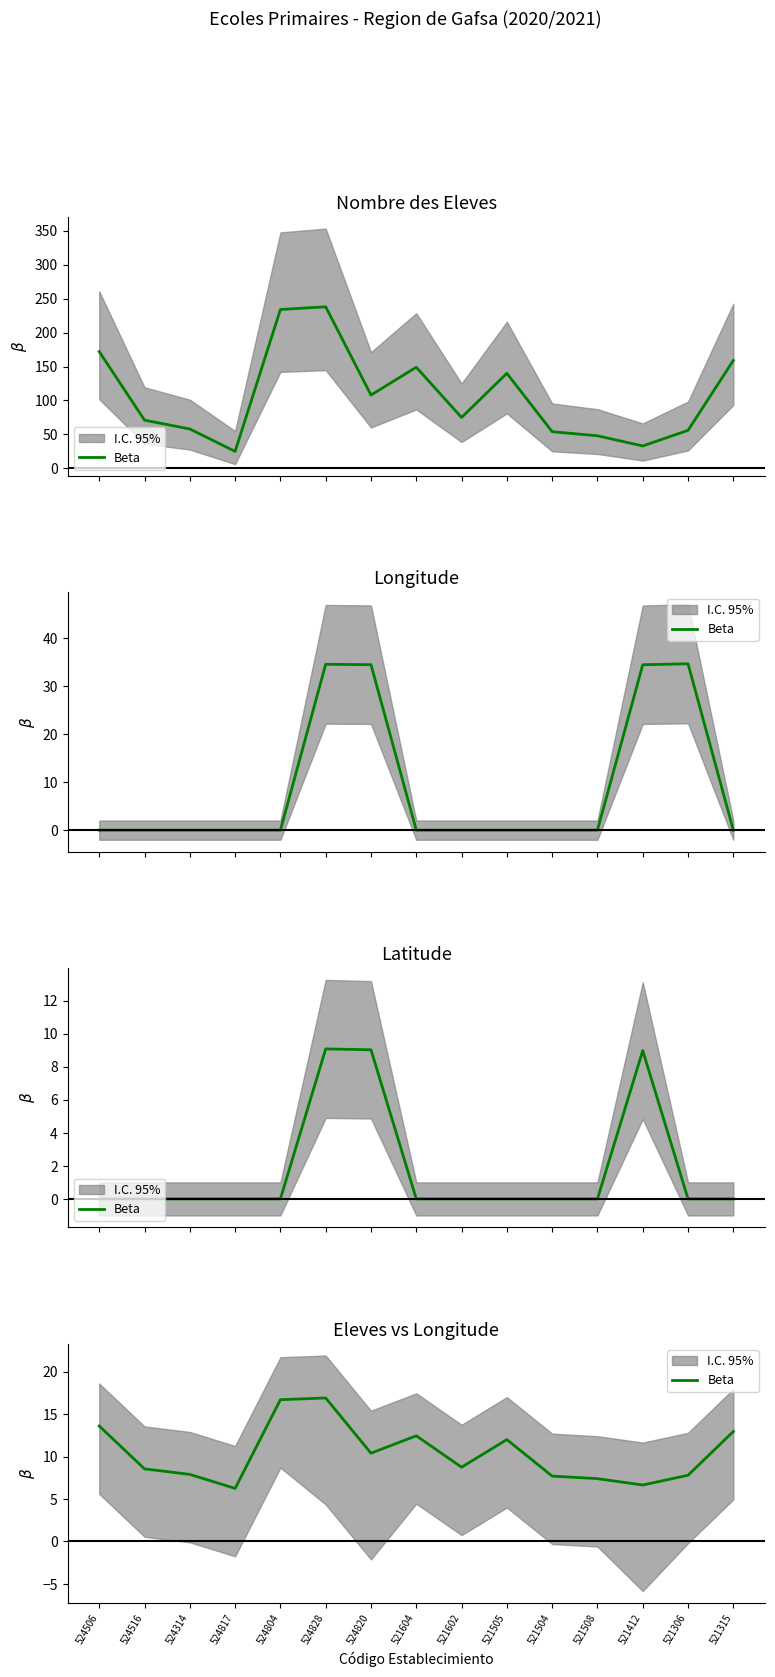

What is the change in value from 524820 to 521412?

-3.8